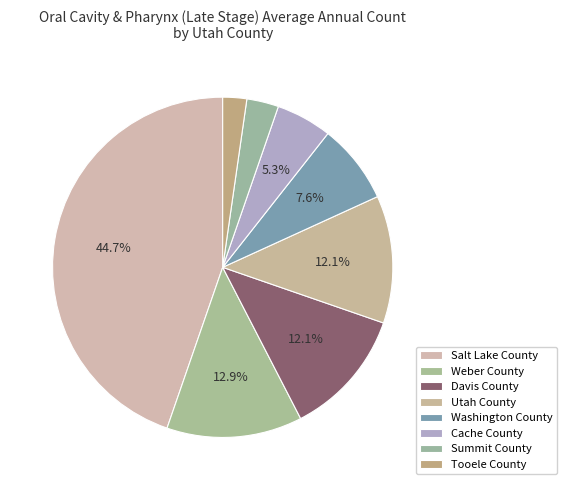

How many segments does this pie chart have?

8